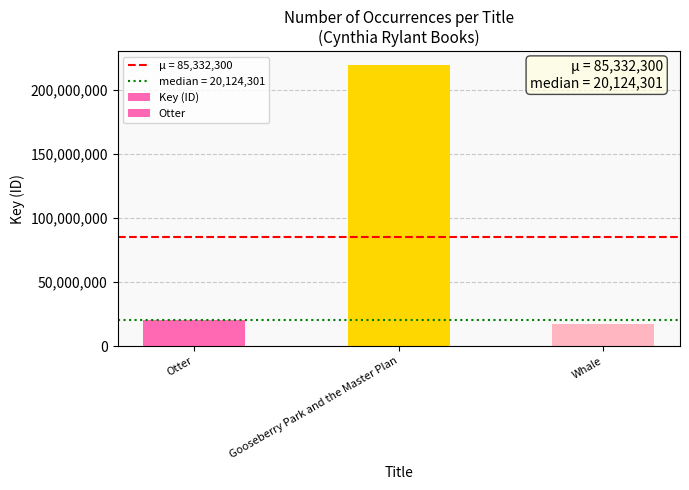

What is the greatest value displayed?

218921165